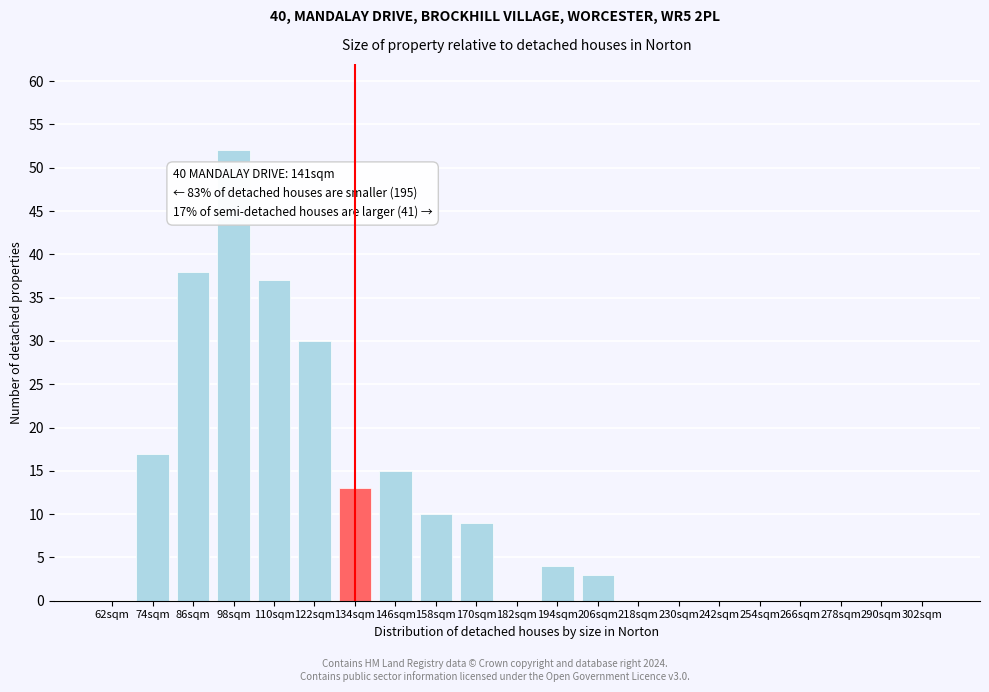

Reading left to right, what are all the values shown in this chart?

62sqm=0	74sqm=17	86sqm=38	98sqm=52	110sqm=37	122sqm=30	134sqm=13	146sqm=15	158sqm=10	170sqm=9	182sqm=0	194sqm=4	206sqm=3	218sqm=0	230sqm=0	242sqm=0	254sqm=0	266sqm=0	278sqm=0	290sqm=0	302sqm=0